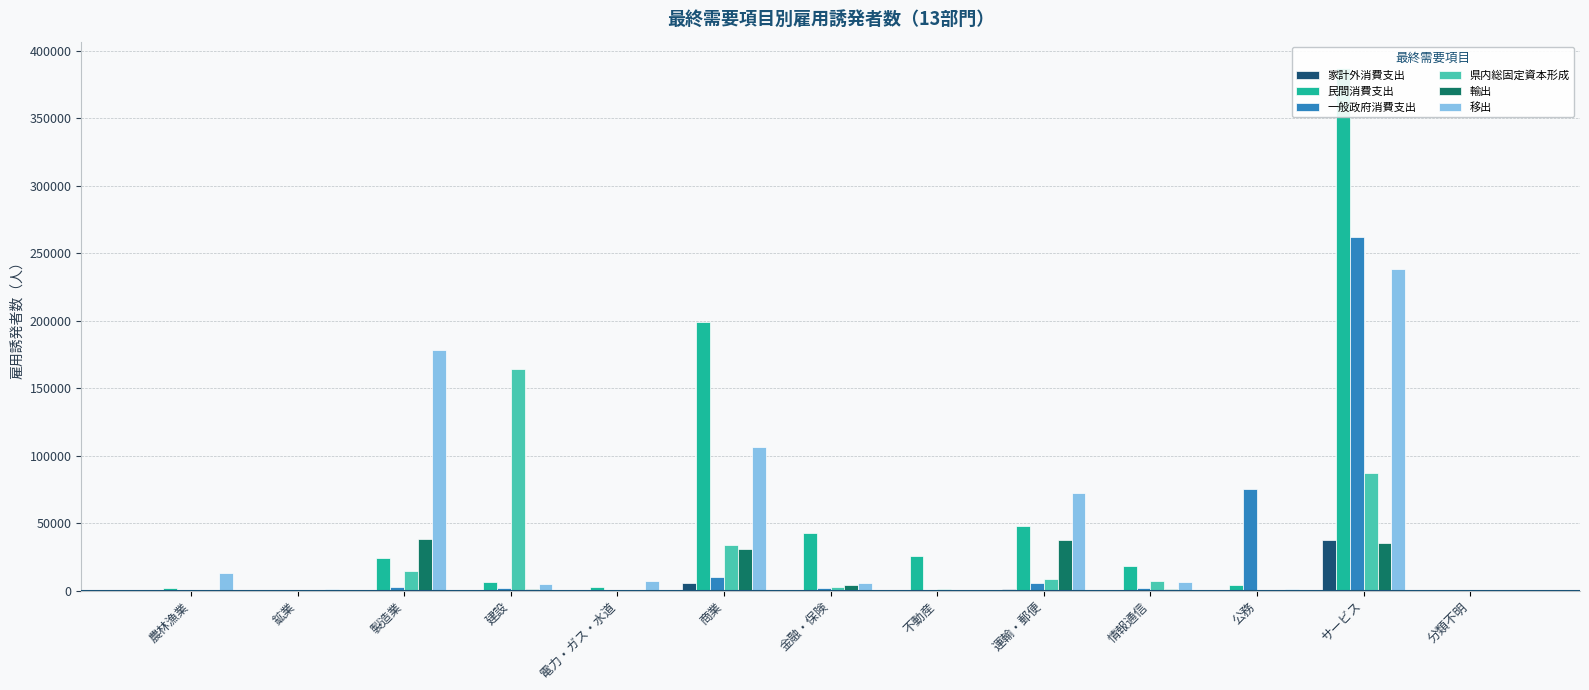

What is the spread (max minus min) of values at 電力・ガス・水道?

7224.2